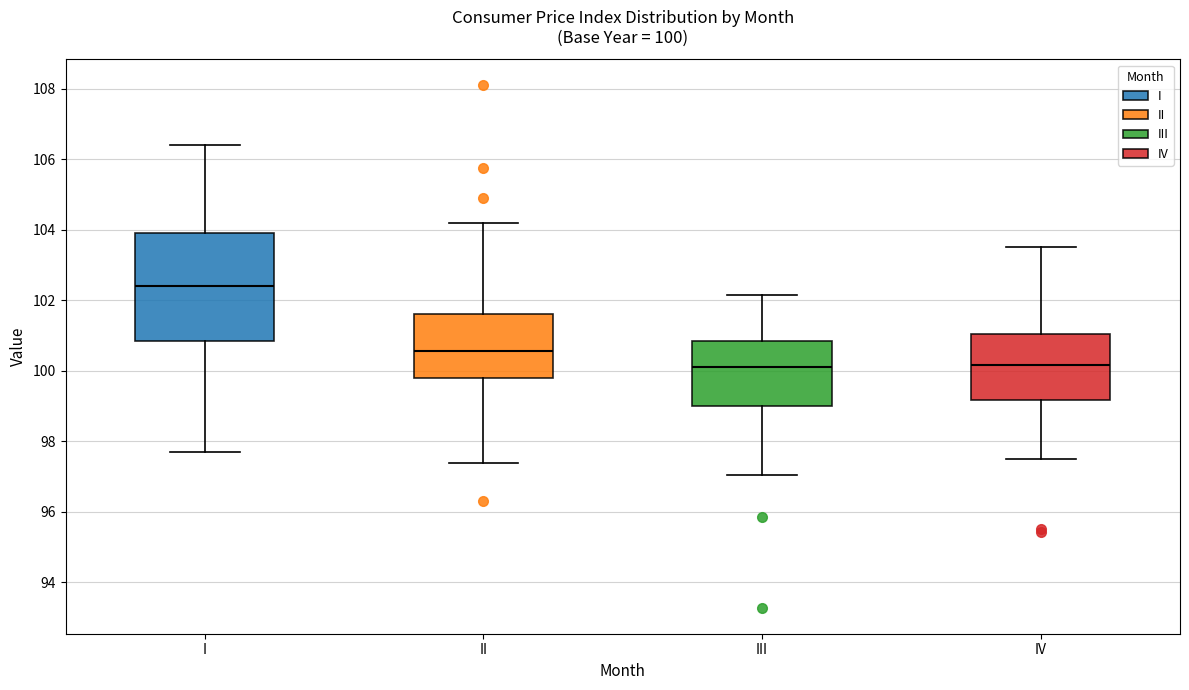

Which box is the tallest, from its lower edge to its upper edge?

I